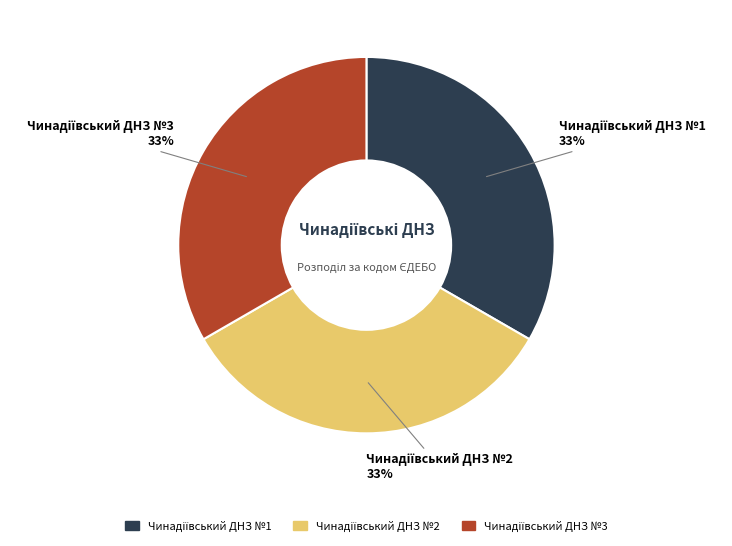

Is there a majority slice in this chart?

No